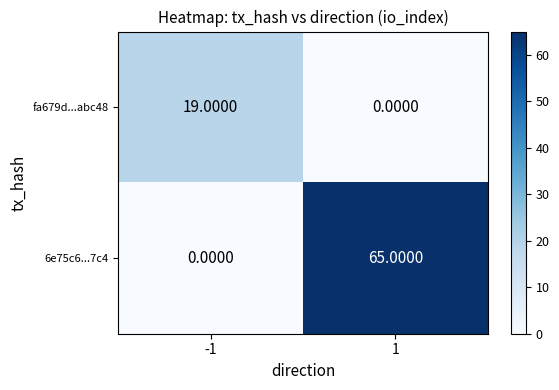

List the series in order of their peak value, lowest first.

fa679d...abc48, 6e75c6...7c4